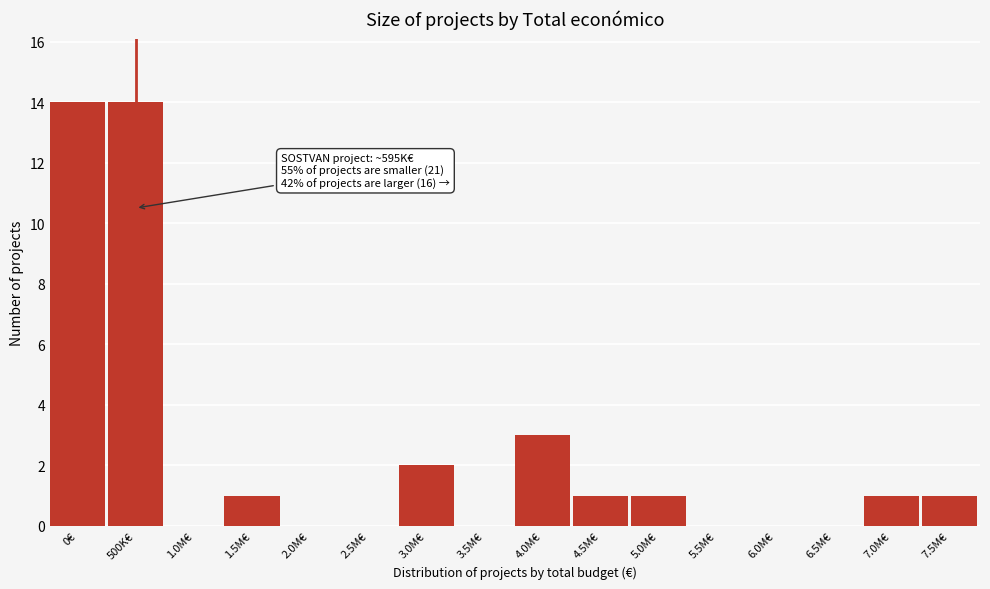

Reading left to right, transcribe all the data shown in this chart.

0€=14	500K€=14	1.0M€=0	1.5M€=1	2.0M€=0	2.5M€=0	3.0M€=2	3.5M€=0	4.0M€=3	4.5M€=1	5.0M€=1	5.5M€=0	6.0M€=0	6.5M€=0	7.0M€=1	7.5M€=1